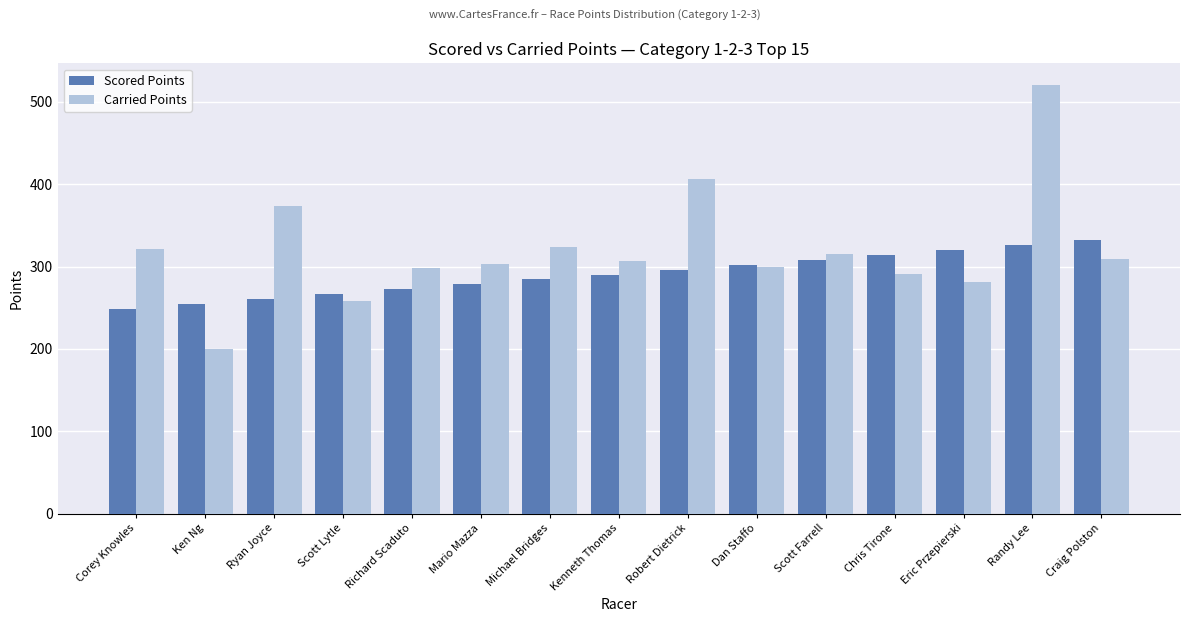

Where is Carried Points nearest to the value 360?

Ryan Joyce